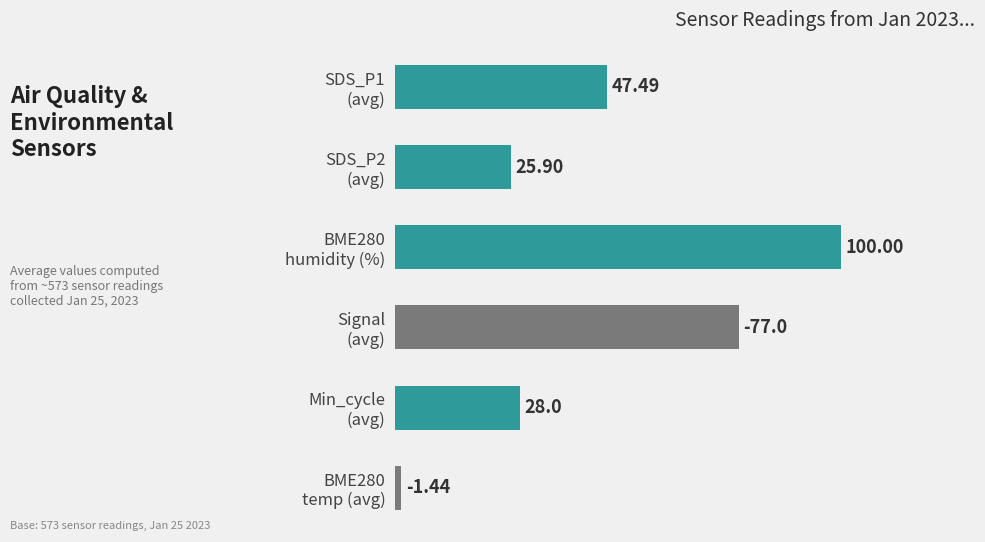

What is the difference between the maximum and second lowest values?

74.1